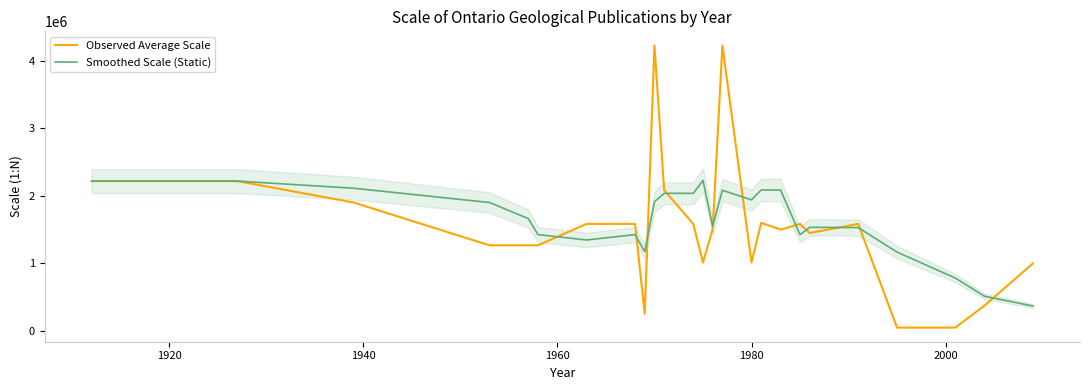

Is the value of Smoothed Scale (Static) at 1960 greater than the value of Observed Average Scale at 7?

Yes